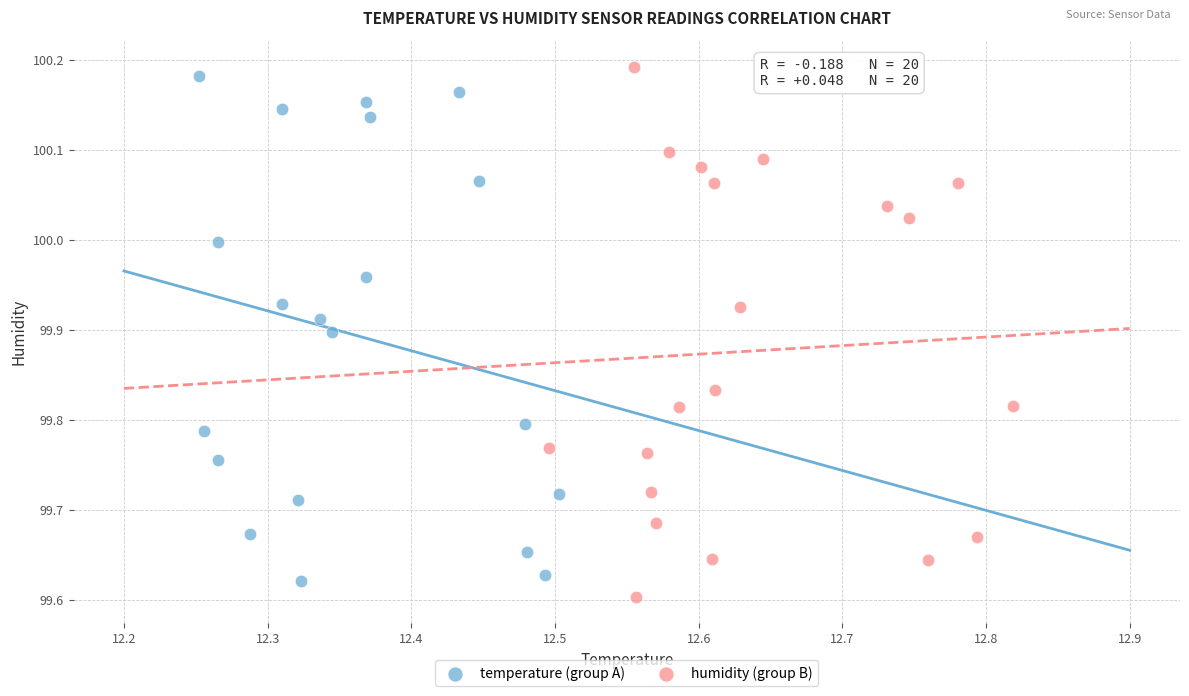

Which series has the widest spread of Y values?

humidity (group B)